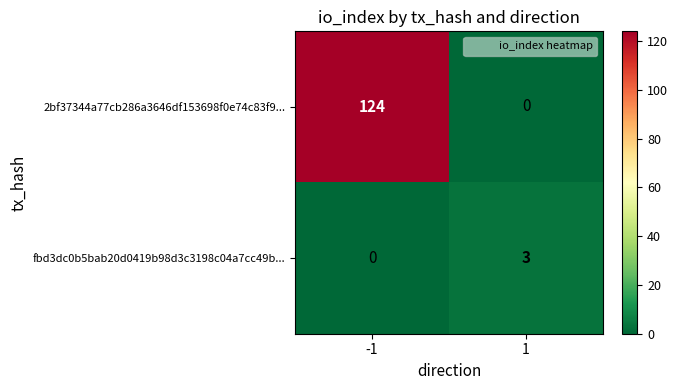

What is the difference between the fbd3dc0b5bab20d0419b98d3c3198c04a7cc49b... values at 1 and -1?

3